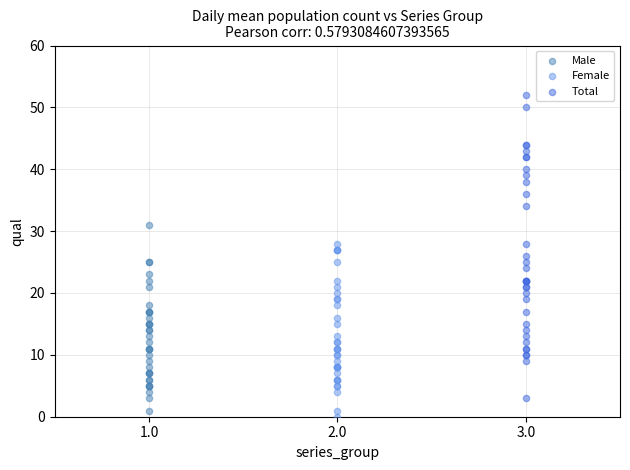

Which series has the largest Y range (max minus min)?

Total